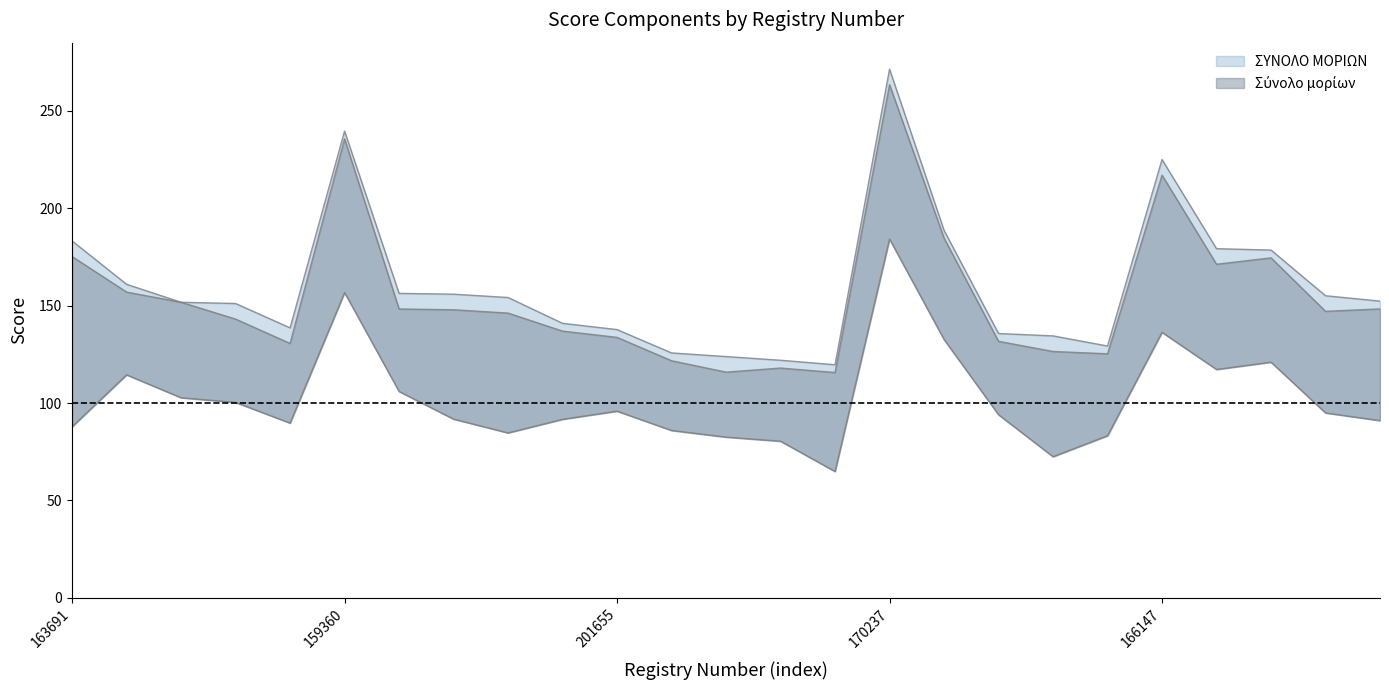

True or false: Σύνολο μορίων and Μόρια δυσμ. συνθ. intersect in this chart.

False